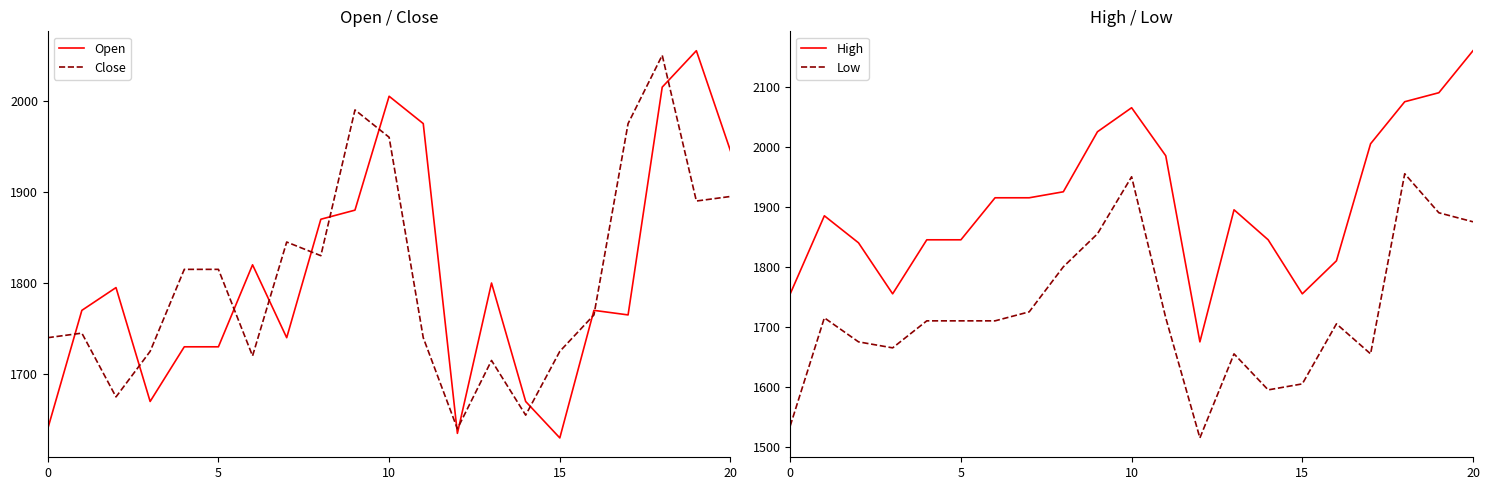

Which series has the largest total across all categories?

High